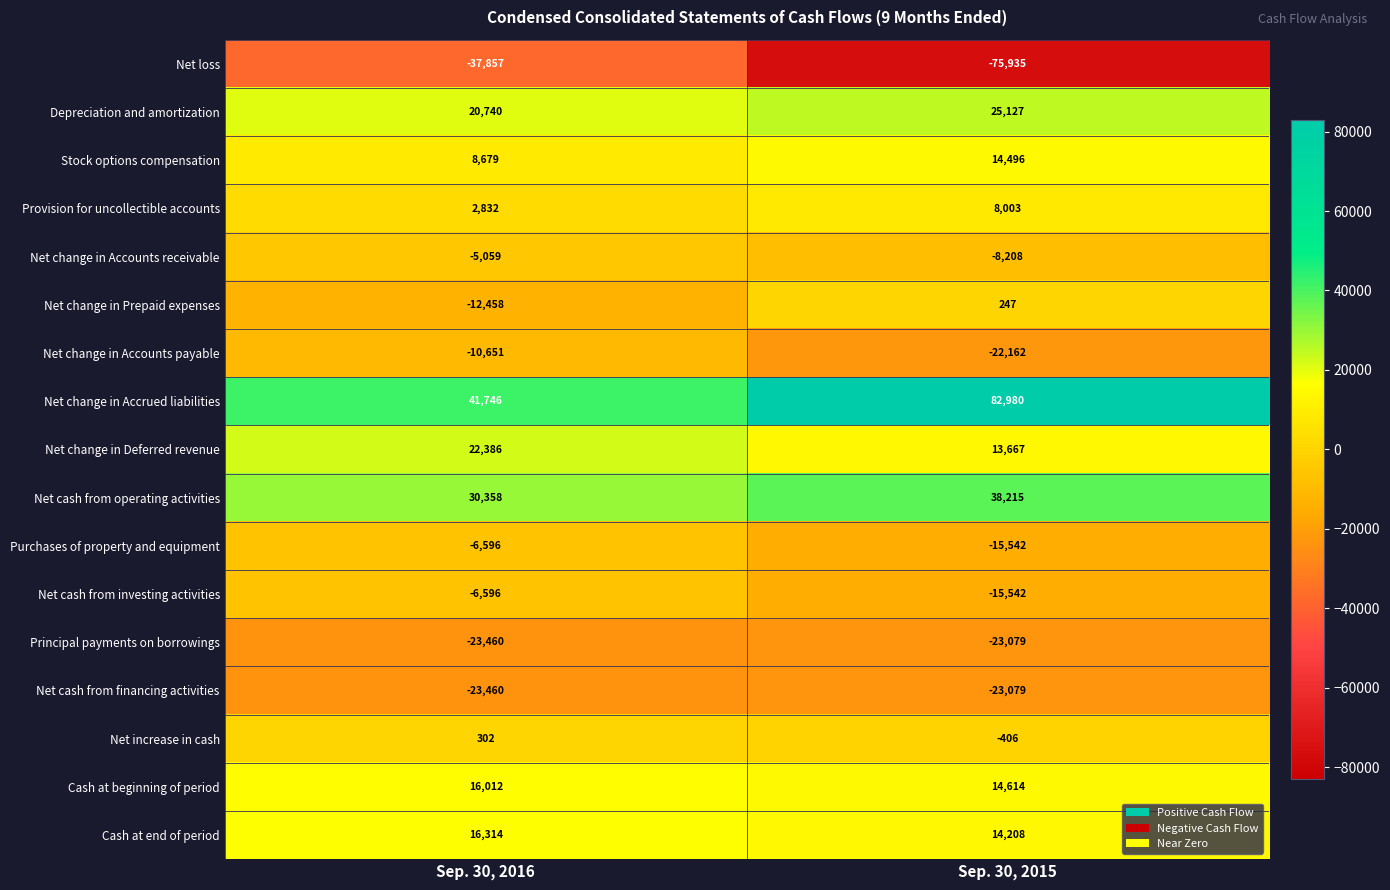

What is the approximate value of Net change in Accounts receivable at Sep. 30, 2016, to the nearest 10?

-5060